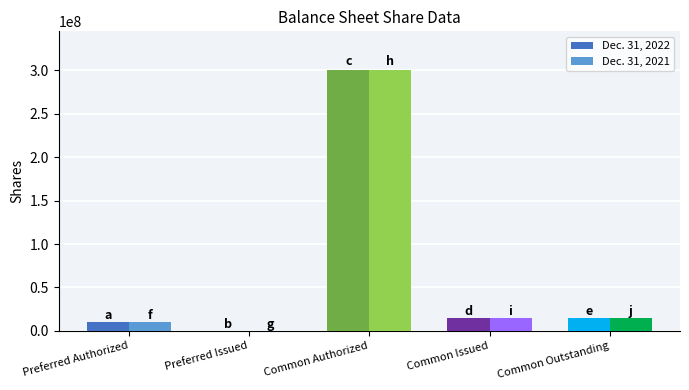

At Preferred Issued, list the series in order from smallest to largest.

Dec. 31, 2022, Dec. 31, 2021